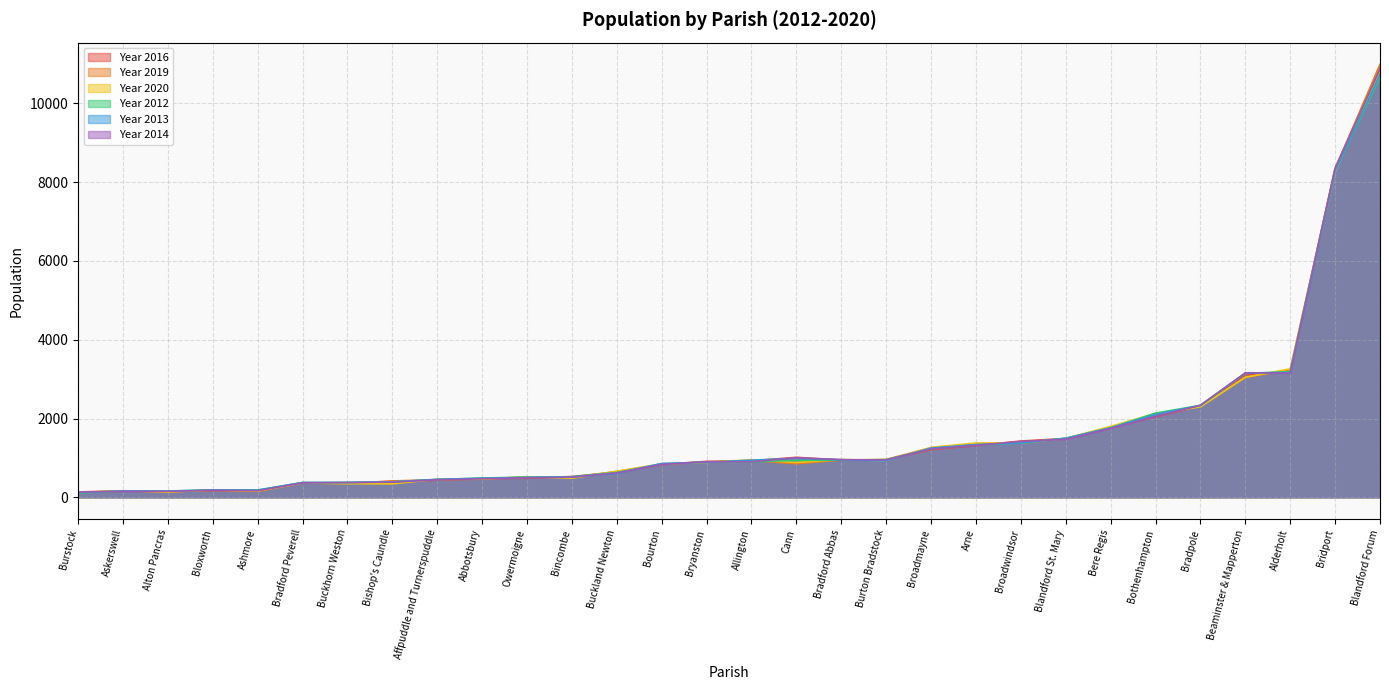

Between Bryanston and Broadwindsor, which series saw the biggest shift?

Year 2016